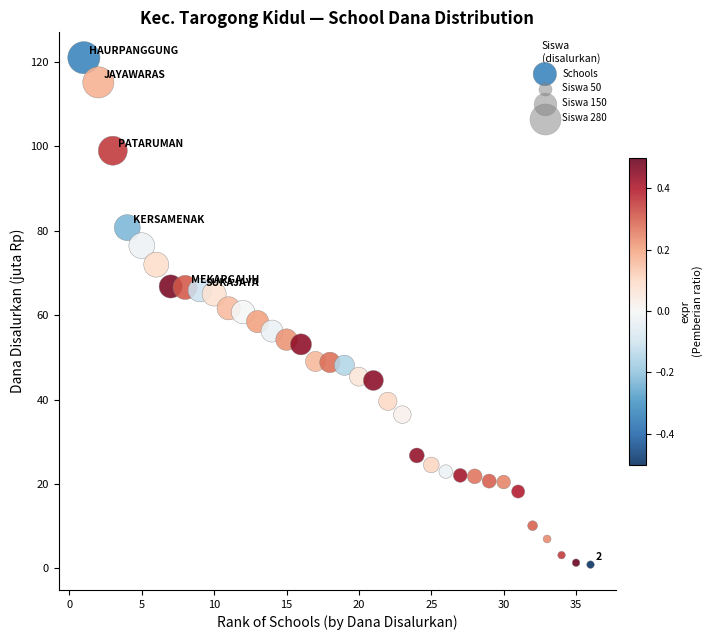

What is the range of X values (max minus min)?

35.0